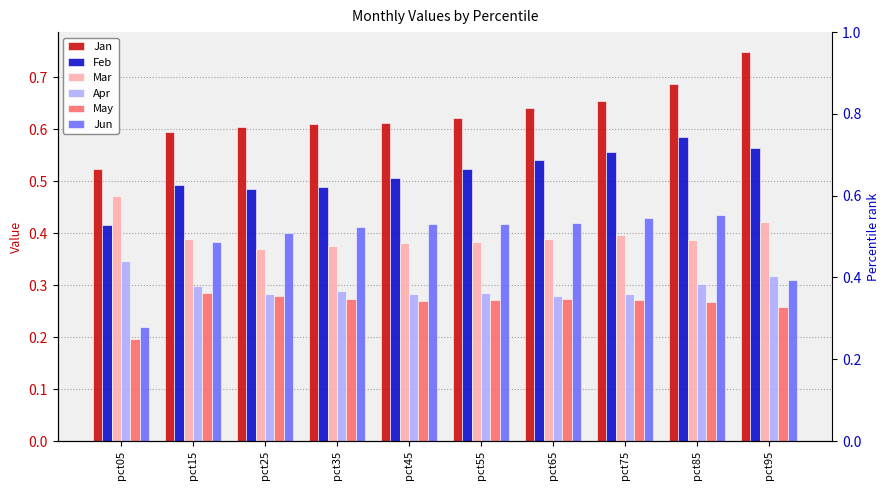

Rank the categories by May value from highest to lowest.

pct15, pct25, pct65, pct35, pct55, pct75, pct45, pct85, pct95, pct05